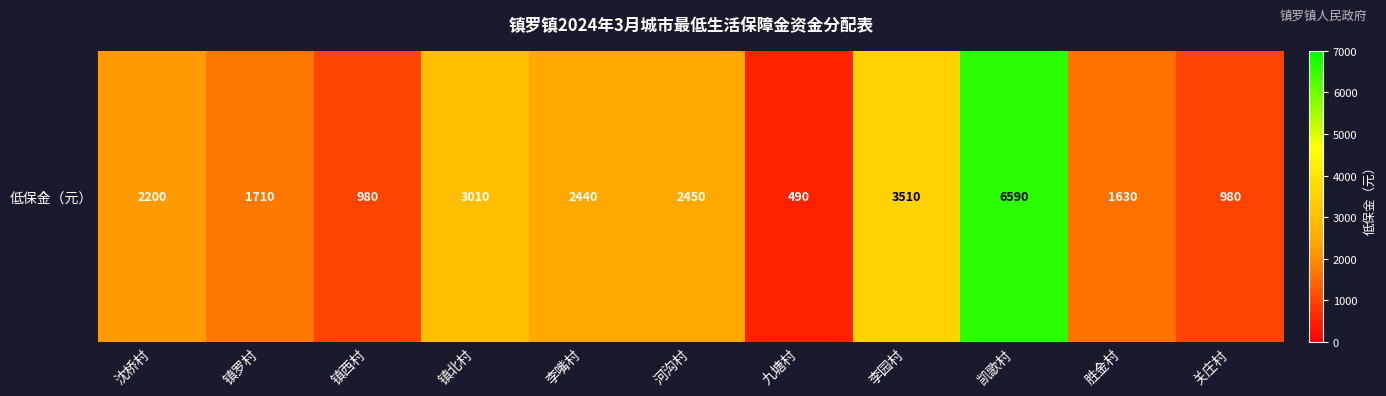

Reading right to left, transcribe all the data shown in this chart.

980	1630	6590	3510	490	2450	2440	3010	980	1710	2200